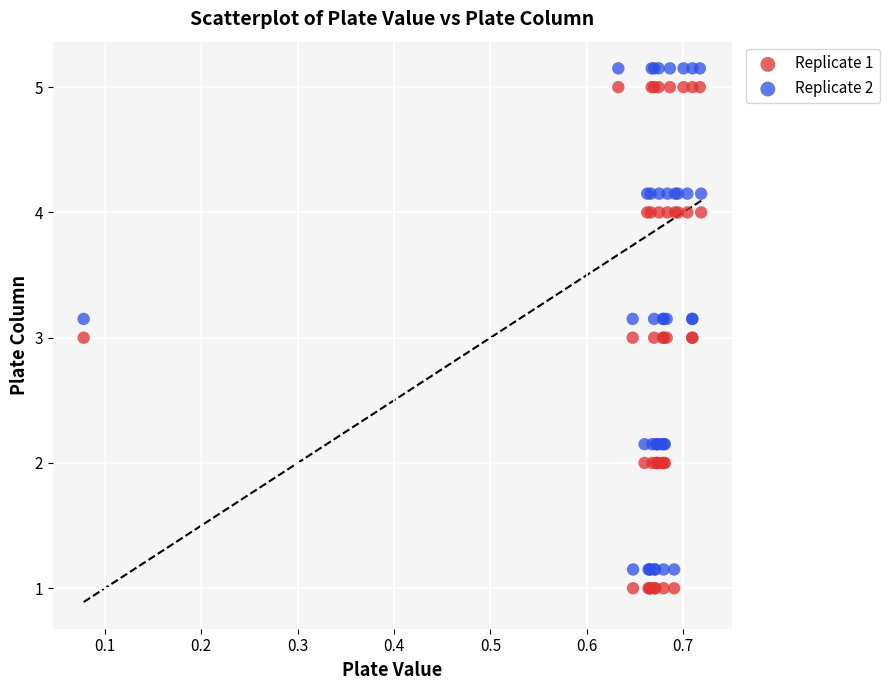

Which series reaches the maximum Y coordinate?

Replicate 2